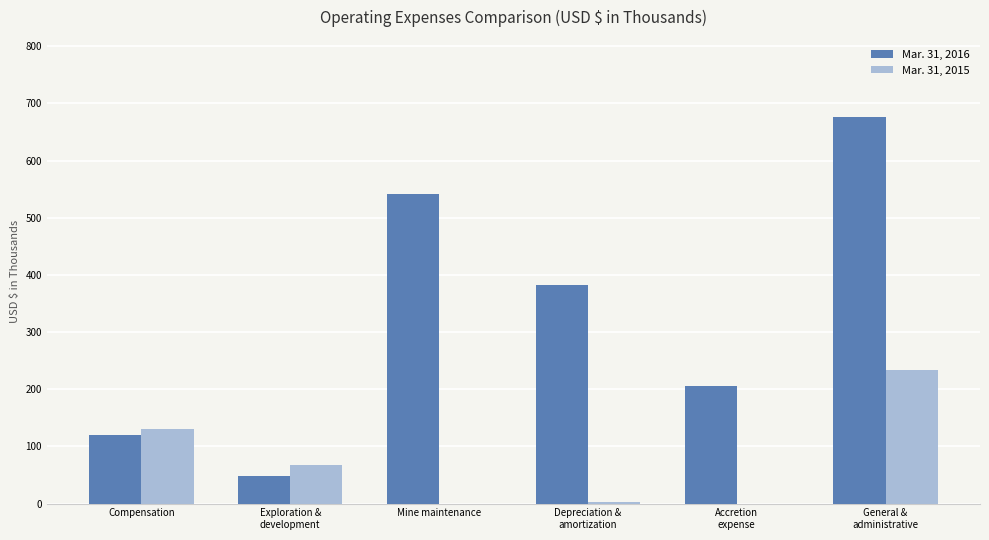

Are the bars grouped side by side (vs. stacked)?

Yes